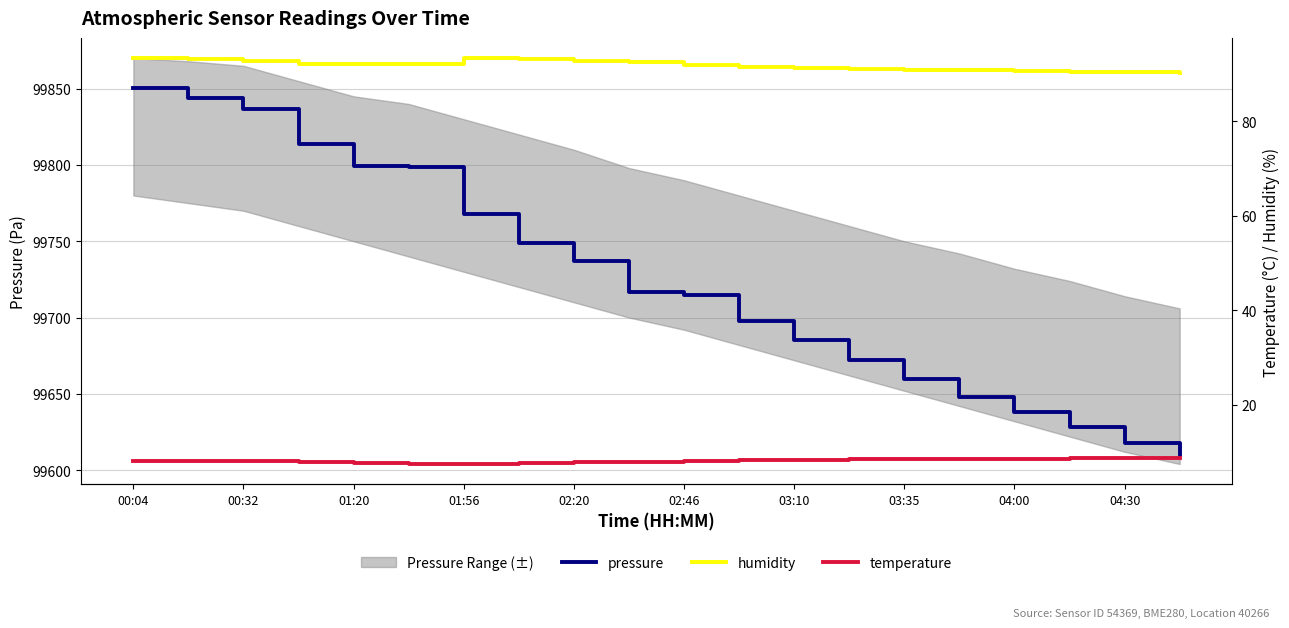

Reading right to left, what are all the values shown in this chart?

pressure: 99610.0	99618.0	99628.0	99638.0	99648.0	99660.0	99672.0	99685.0	99697.8	99714.9	99716.7	99737.1	99748.8	99767.6	99798.4	99799.1	99813.7	99836.7	99844.2	99850.2
humidity: 90.2	90.4	90.5	90.7	90.8	91.0	91.2	91.4	91.6	92.0	92.5	92.7	93.3	93.4	92.3	92.1	92.1	92.8	93.2	93.4
temperature: 8.7	8.6	8.6	8.6	8.5	8.4	8.4	8.3	8.2	8.1	7.9	7.8	7.7	7.4	7.4	7.6	7.9	8.1	8.1	8.0